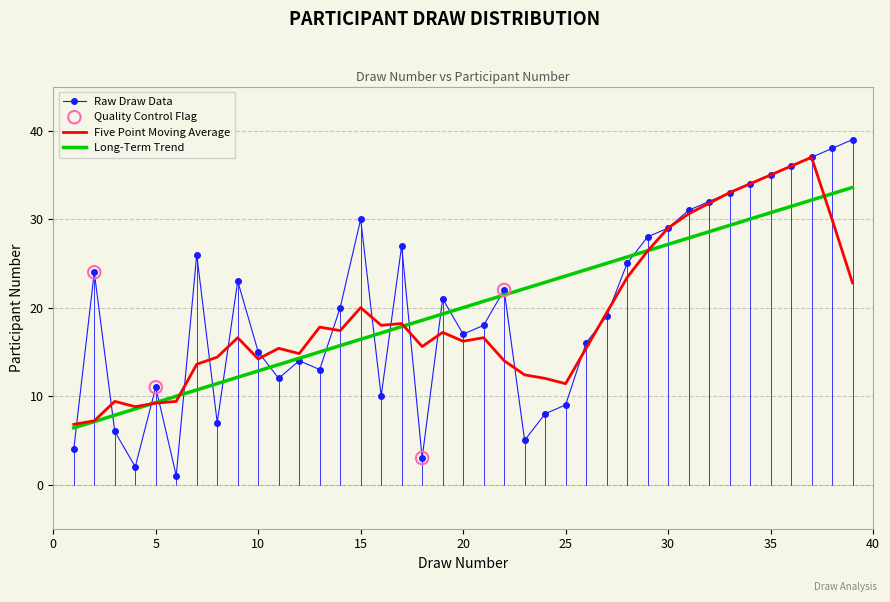

Which series has the largest range (max minus min)?

Raw Draw Data